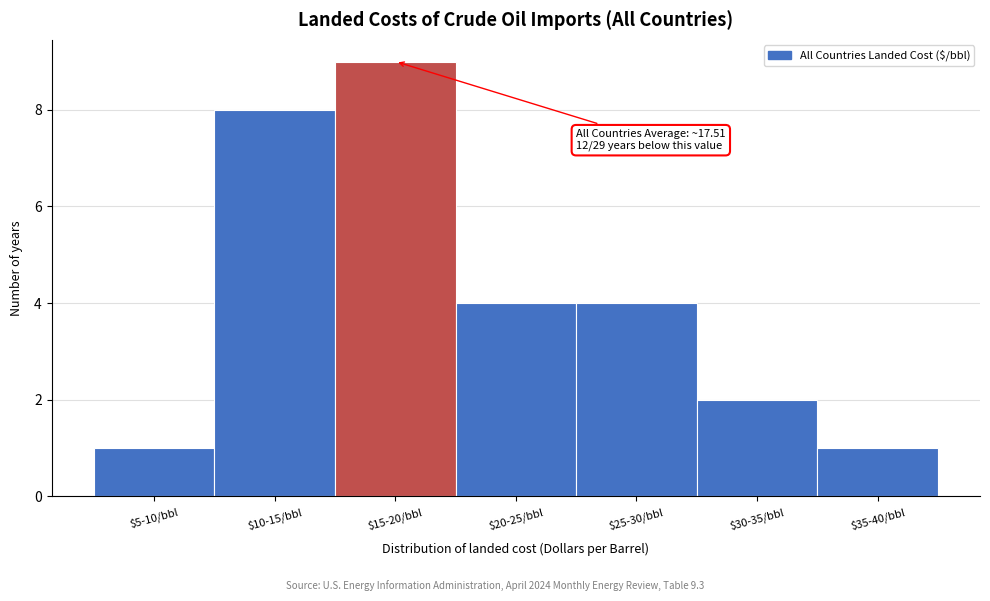

Reading left to right, list all the values displayed in this chart.

1	8	9	4	4	2	1